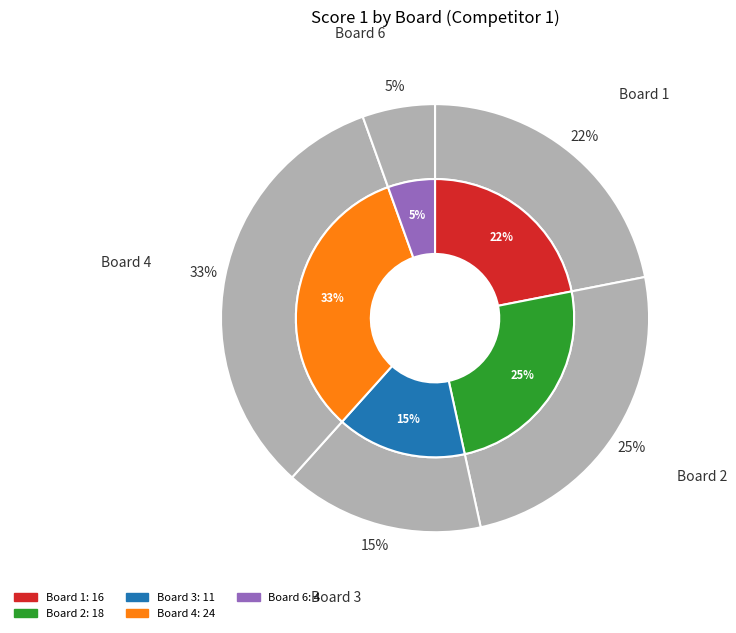

To the nearest percent, what is the average slice percentage?

20%